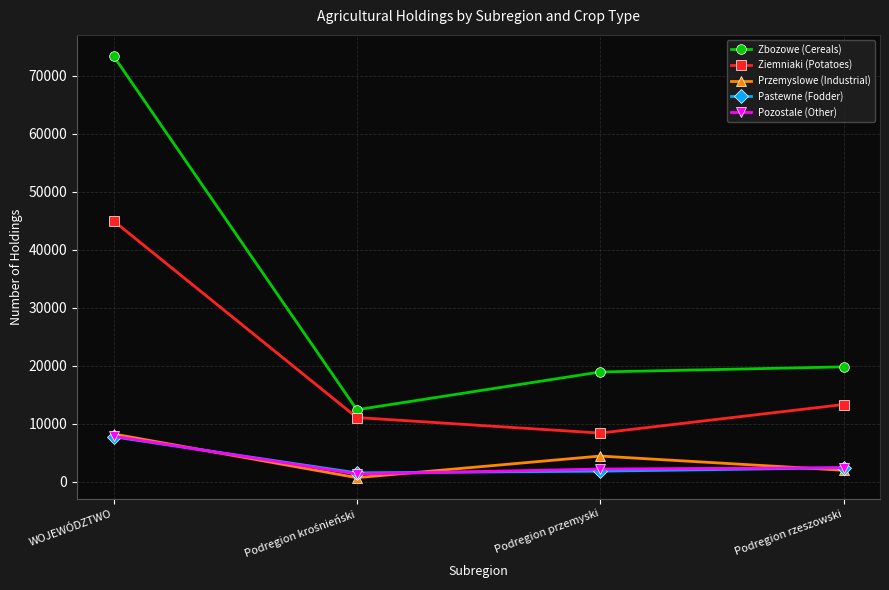

Read the Ziemniaki (Potatoes) value at Podregion przemyski.

8361